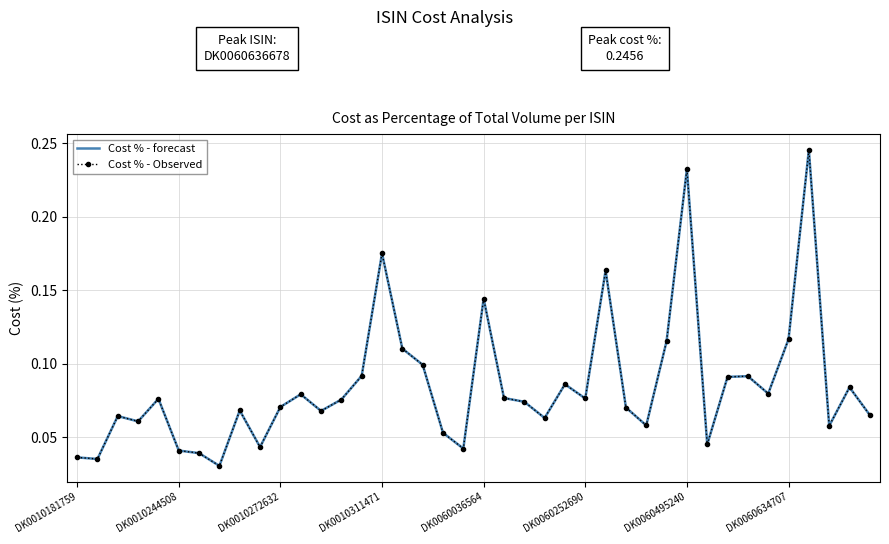

What is the value of the Cost % - Observed point at the 15th from the left?

0.1